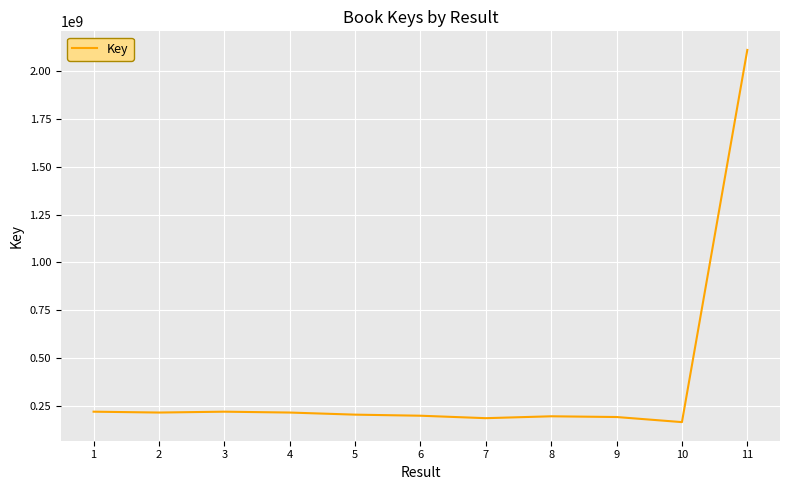

What is the sum of all values?

4140083187